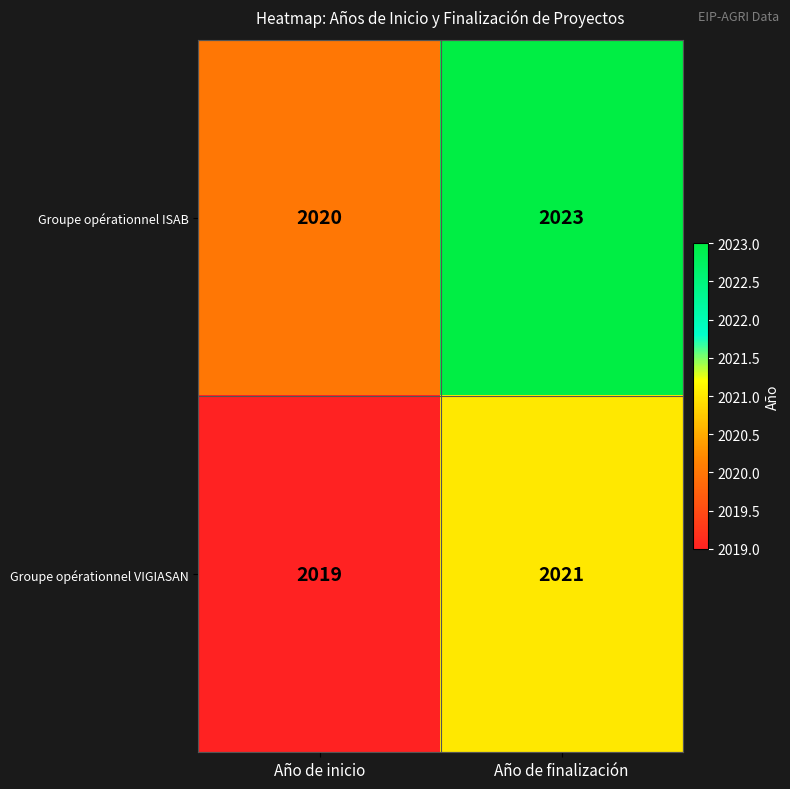

Rank the series by their average value, from lowest to highest.

Groupe opérationnel VIGIASAN, Groupe opérationnel ISAB